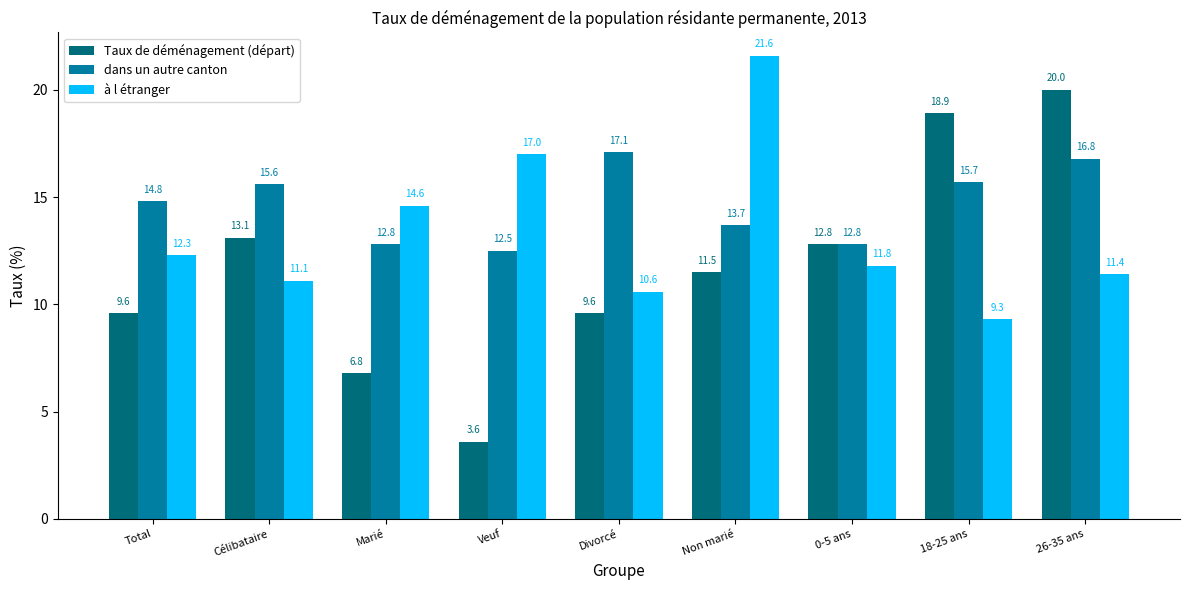

What is the greatest value displayed?

21.6